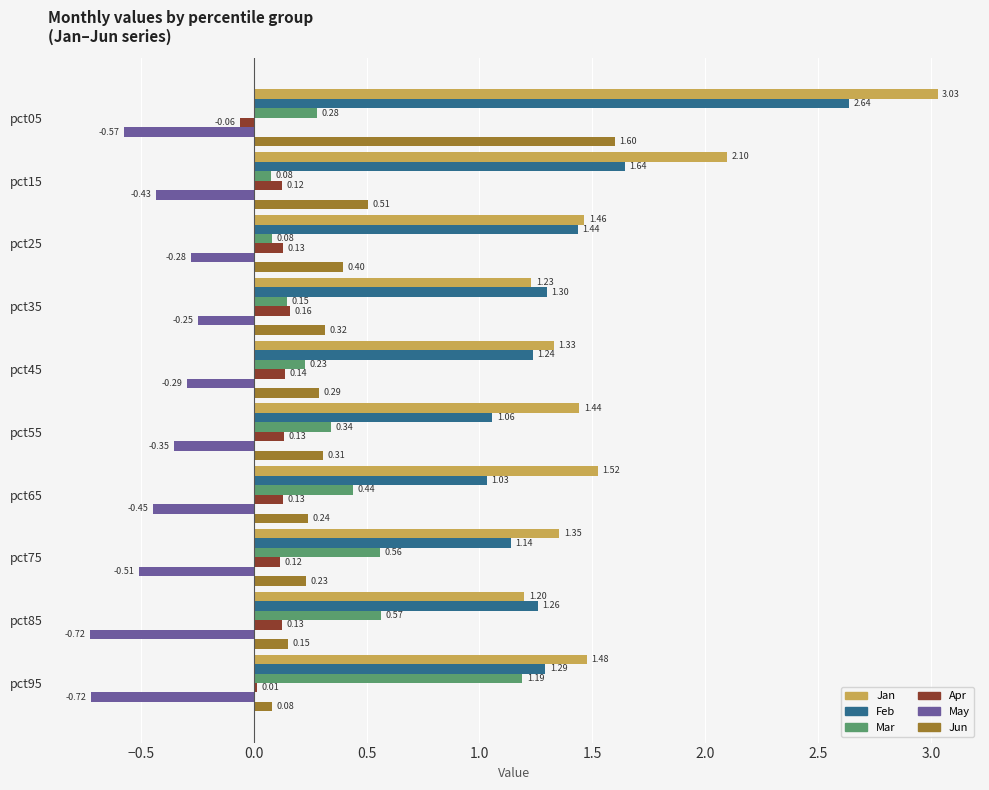

What is the sum of the Feb values at pct25 and pct95?

2.7